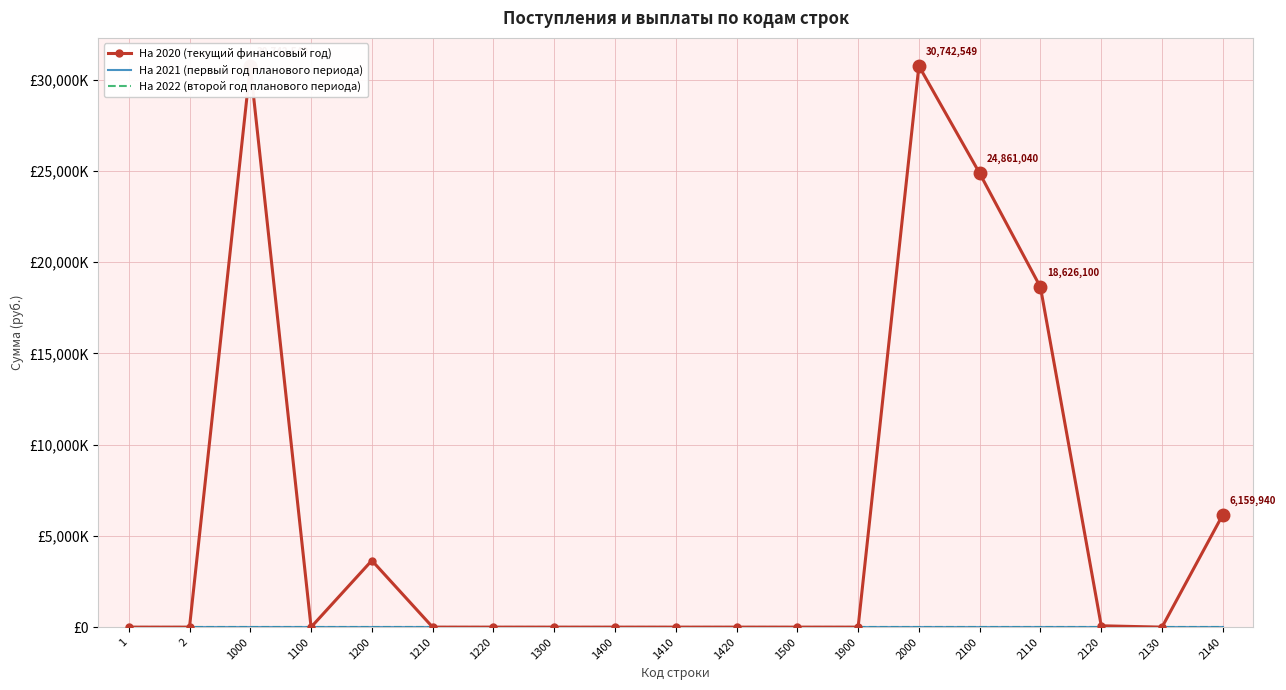

Reading left to right, extract all data points from this chart.

На 2020 (текущий финансовый год): 0	0	30742549	0	3651043	0	0	0	0	0	0	0	0	30742549	24861040	18626100	75000	0	6159940
На 2021 (первый год планового периода): 0	0	0	0	0	0	0	0	0	0	0	0	0	0	0	0	0	0	0
На 2022 (второй год планового периода): 0	0	0	0	0	0	0	0	0	0	0	0	0	0	0	0	0	0	0